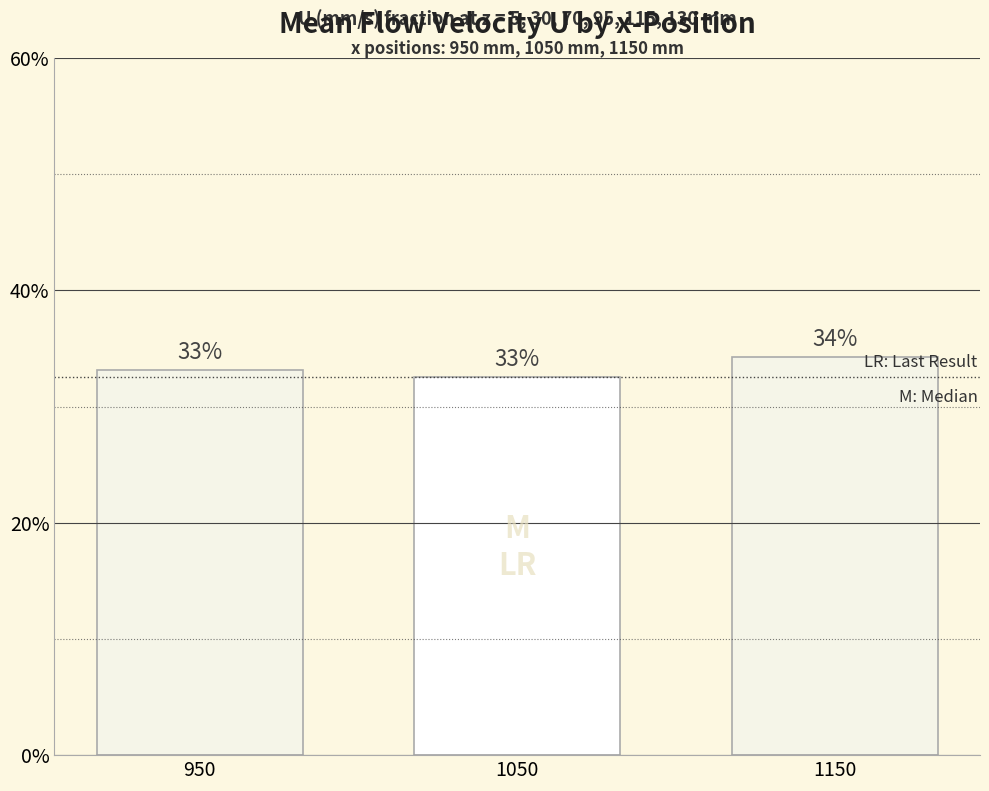

What is the sum of the values at 1050 and 1150?

0.7